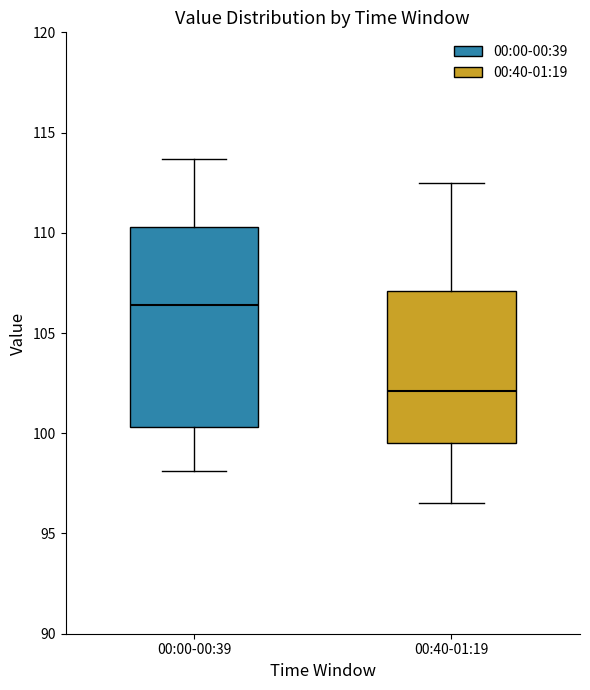

Where does the lower whisker of the box for 00:00-00:39 end on the y-axis? The values are not printed on the chart, so give them approximately, as read against the axis.

98.0